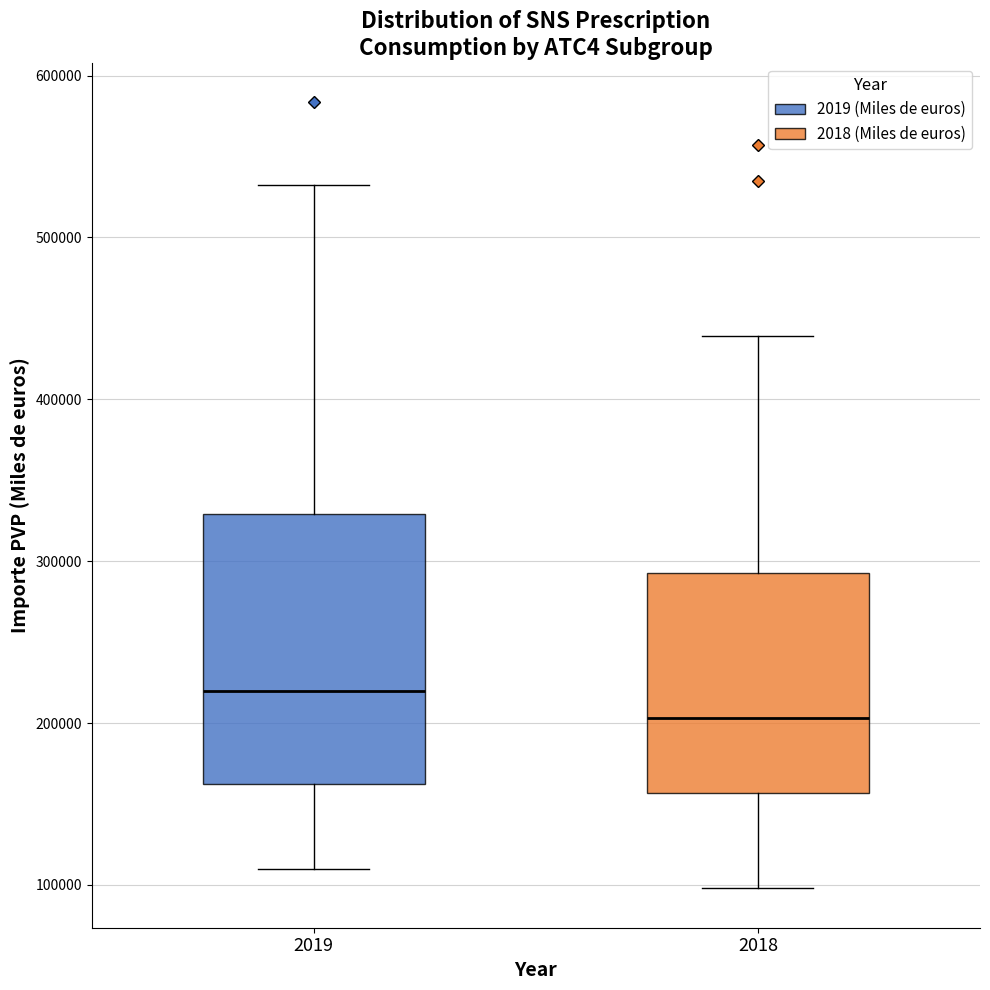

Reading left to right, transcribe this box plot: for each box, give where its median line is, the range the box spans, and where its two whiskers end, as read against the y-axis. The values are not printed on the chart, so give them approximately, as read against the axis.

2019: median 220000, box 160000 to 330000, whiskers 110000 to 530000
2018: median 200000, box 160000 to 290000, whiskers 100000 to 440000